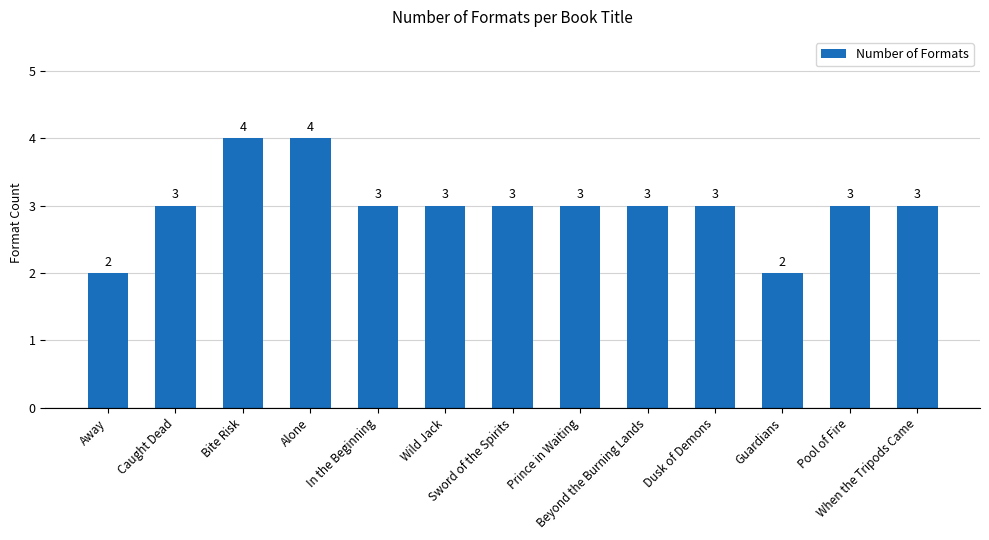

What is the label of the 11th bar from the right?

Bite Risk